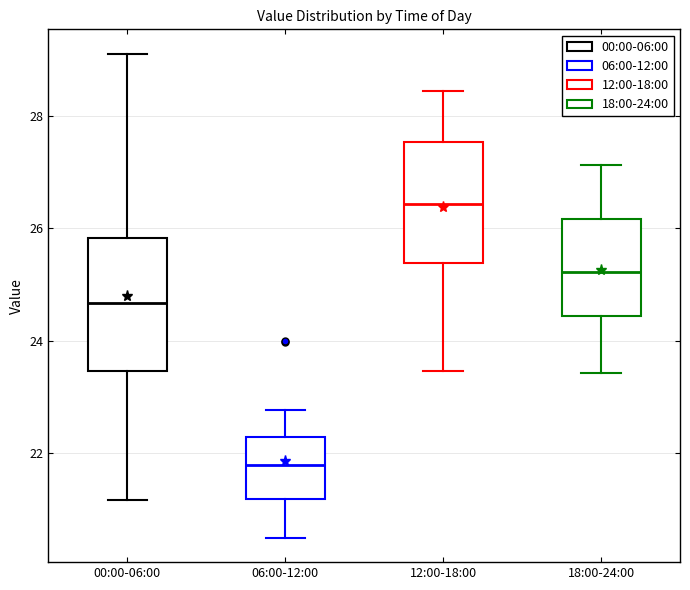

Which box has the highest median line?

12:00-18:00